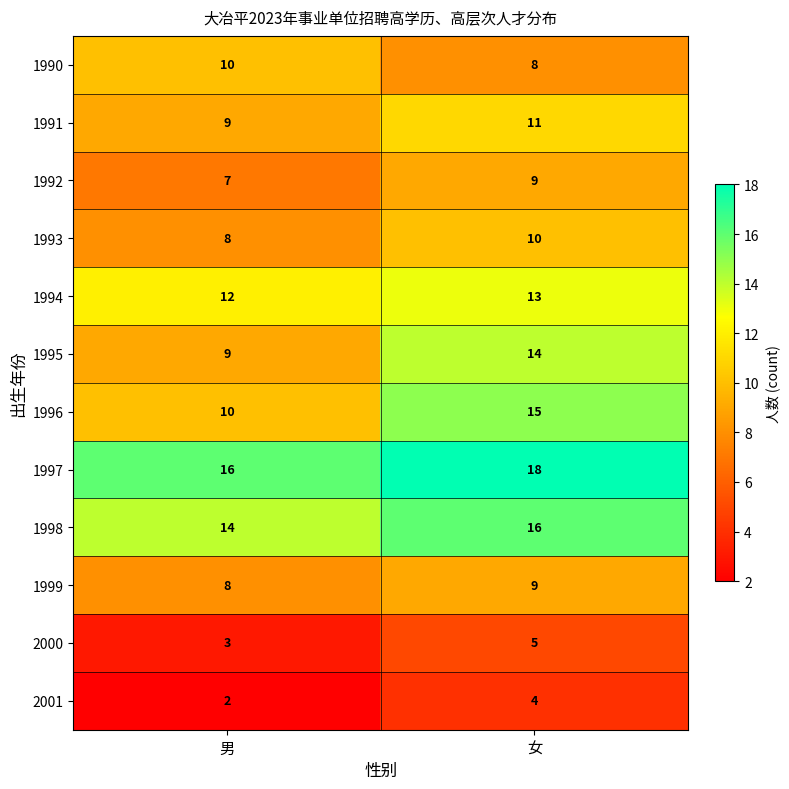

What is the difference between the 1996 values at 男 and 女?

5